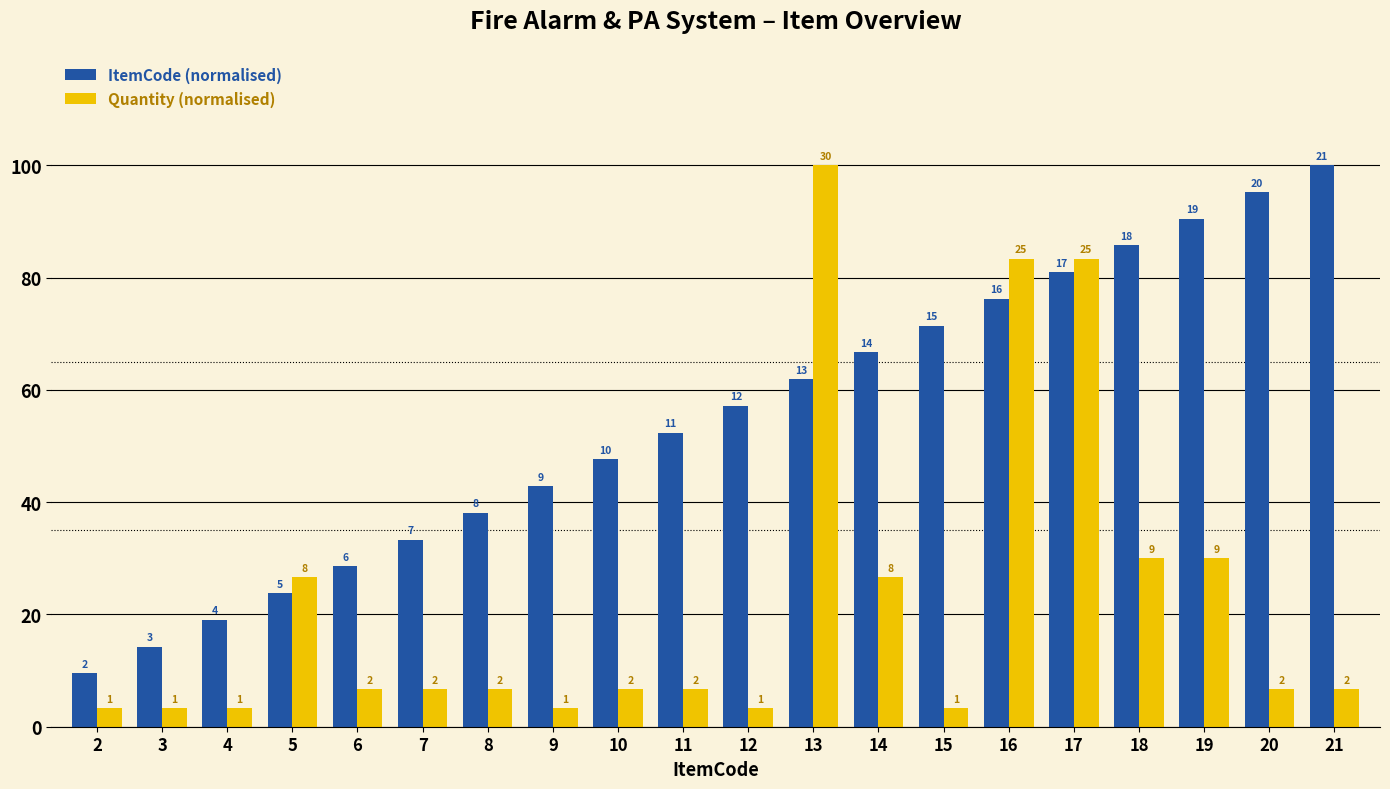

How many bars are there in total?

40